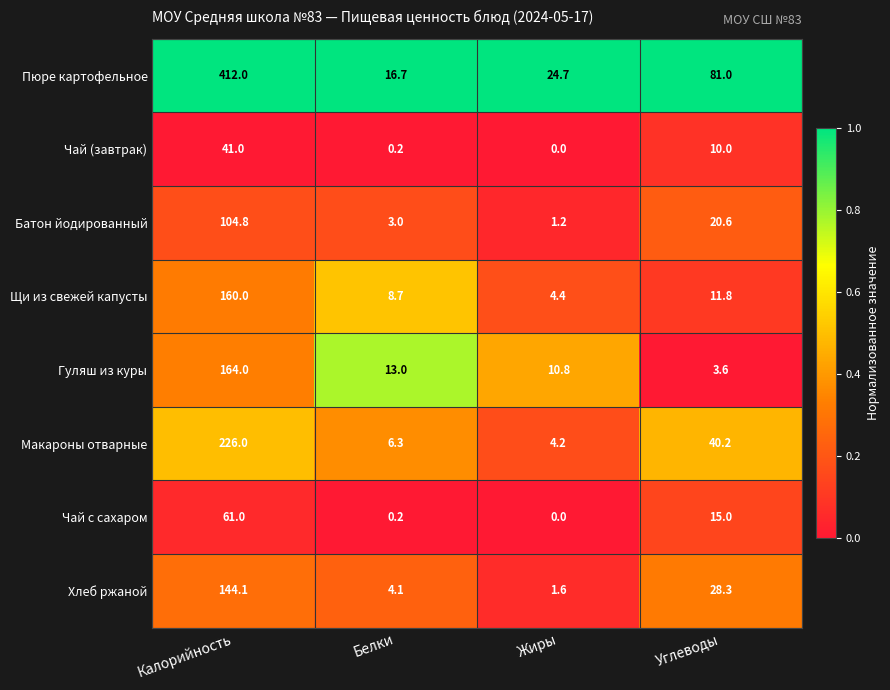

Is the value of Щи из свежей капусты at Белки greater than the value of Батон йодированный at Белки?

Yes